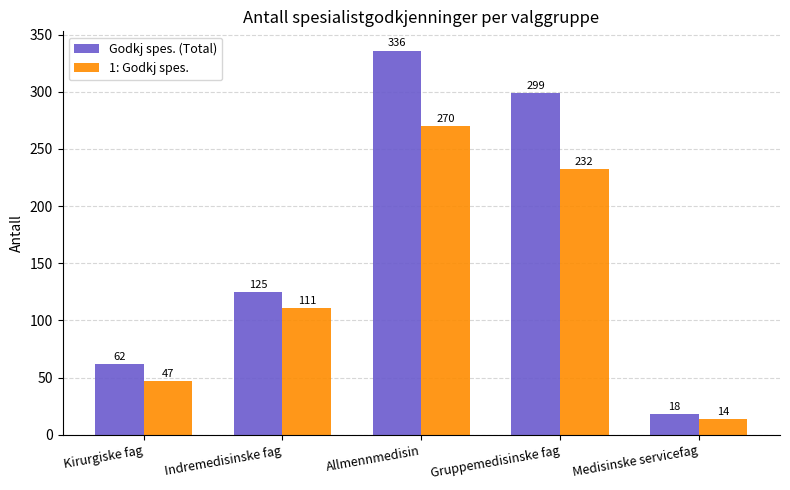

What is the difference between the highest and lowest values at Indremedisinske fag?

14